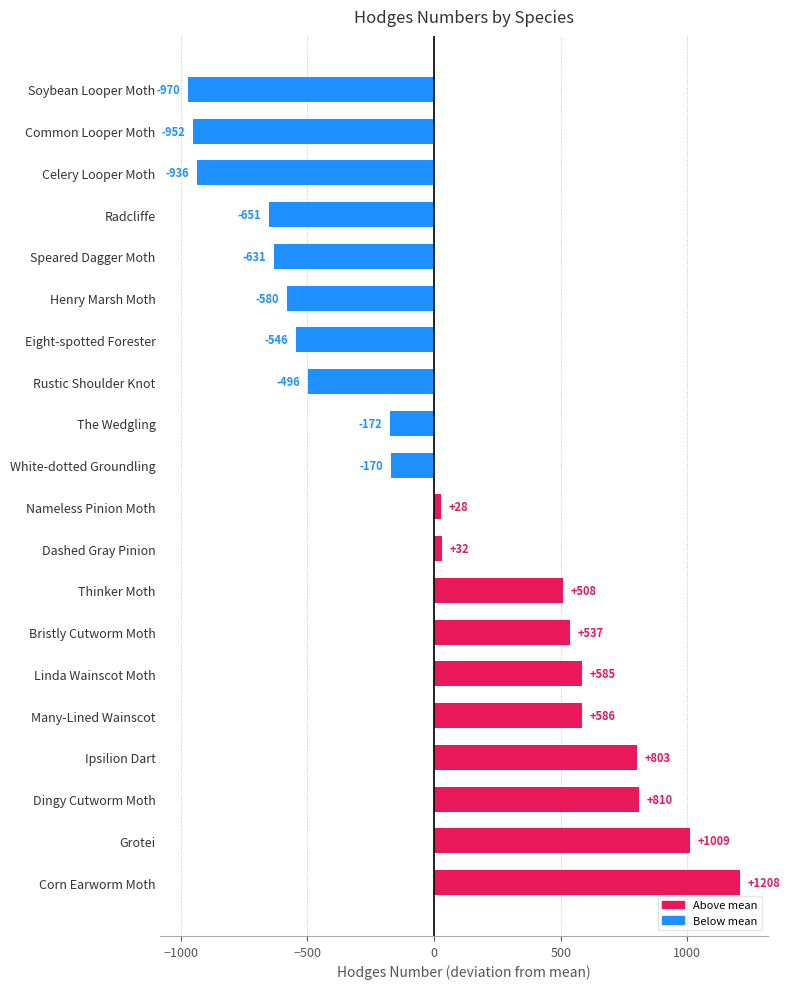

Rank the categories by value from lowest to highest.

Soybean Looper Moth, Common Looper Moth, Celery Looper Moth, Radcliffe, Speared Dagger Moth, Henry Marsh Moth, Eight-spotted Forester, Rustic Shoulder Knot, The Wedgling, White-dotted Groundling, Nameless Pinion Moth, Dashed Gray Pinion, Thinker Moth, Bristly Cutworm Moth, Linda Wainscot Moth, Many-Lined Wainscot, Ipsilion Dart, Dingy Cutworm Moth, Grotei, Corn Earworm Moth